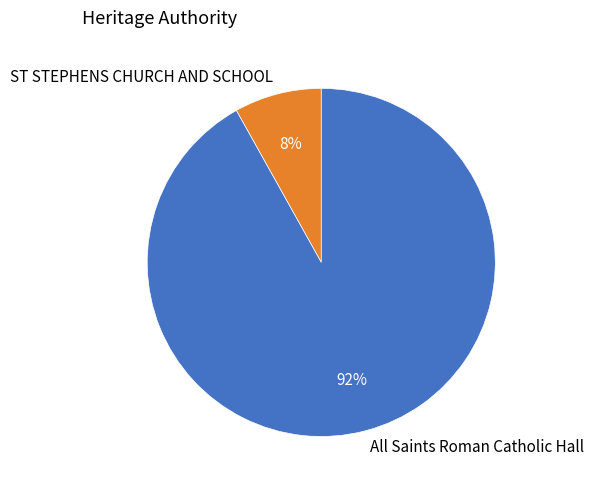

Which category accounts for the majority?

All Saints Roman Catholic Hall